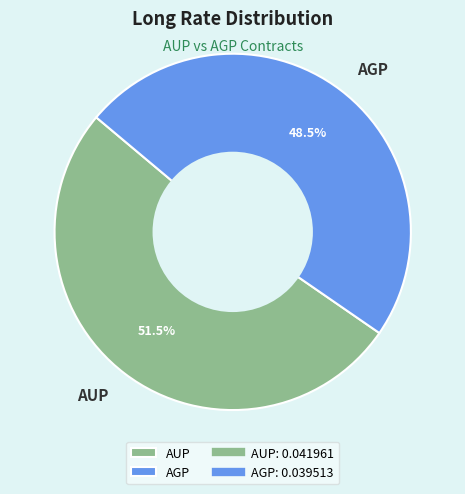

How many slices are in this pie chart?

2